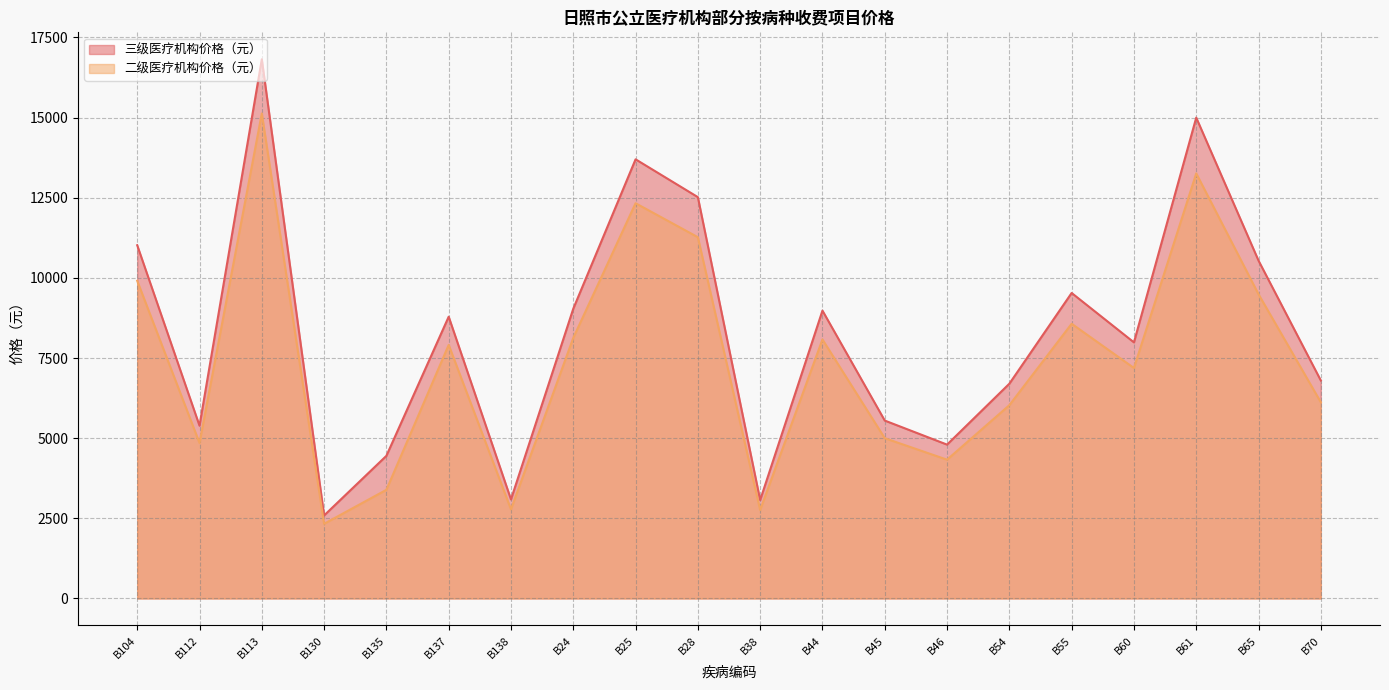

Where does the 三级医疗机构价格（元） series first go above 8790?

B104